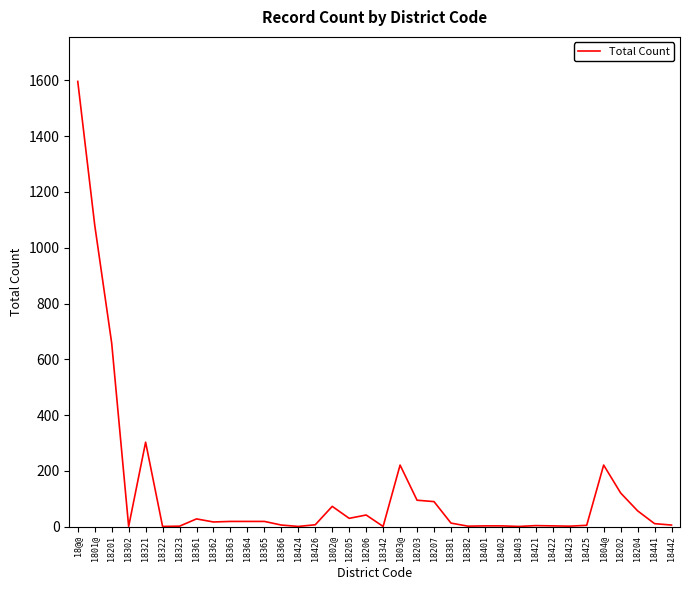

Which label corresponds to the largest value in the chart?

18@@